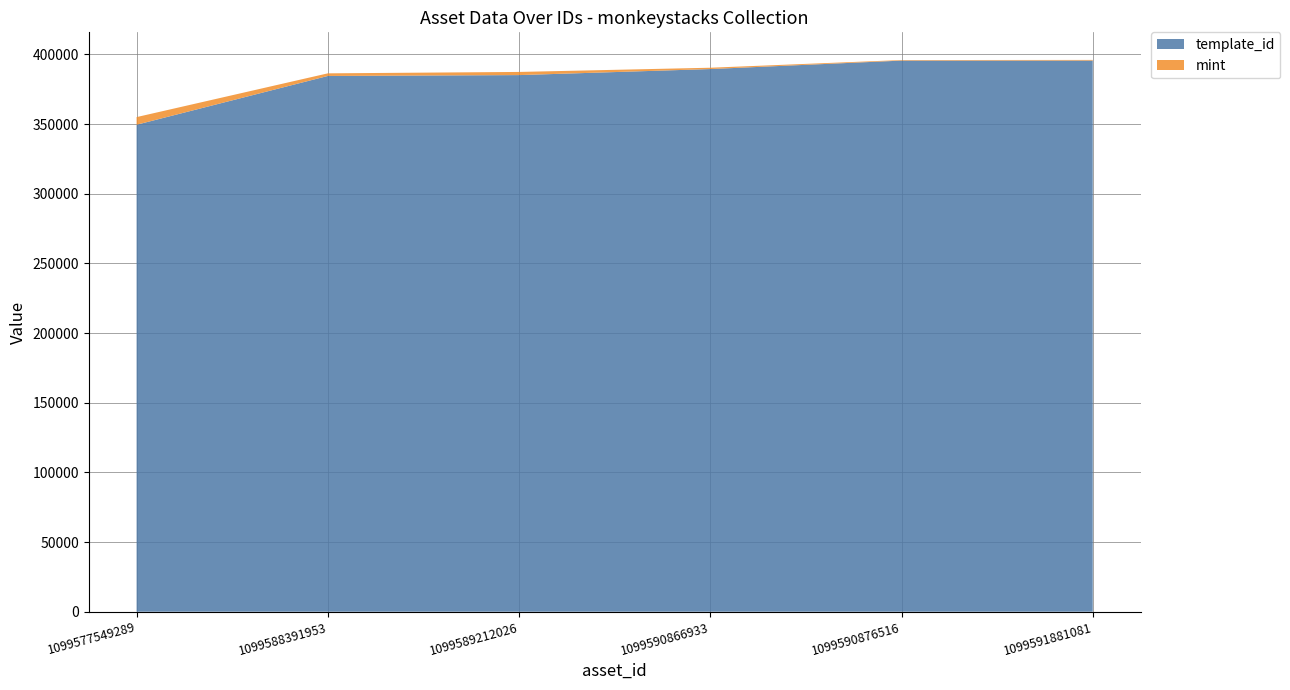

Reading right to left, what are all the values shown in this chart?

template_id: 395573	395565	389500	385161	384541	349523
mint: 476	395	949	2264	1875	5486